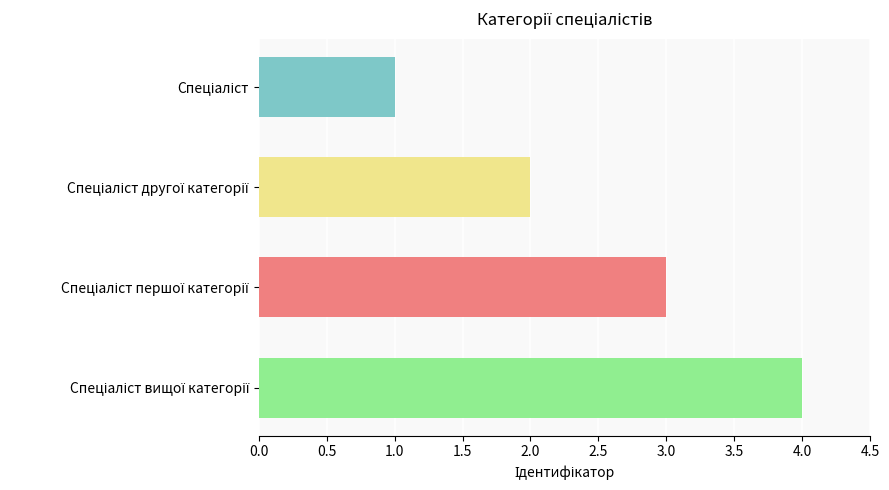

What is the sum of all values?

10